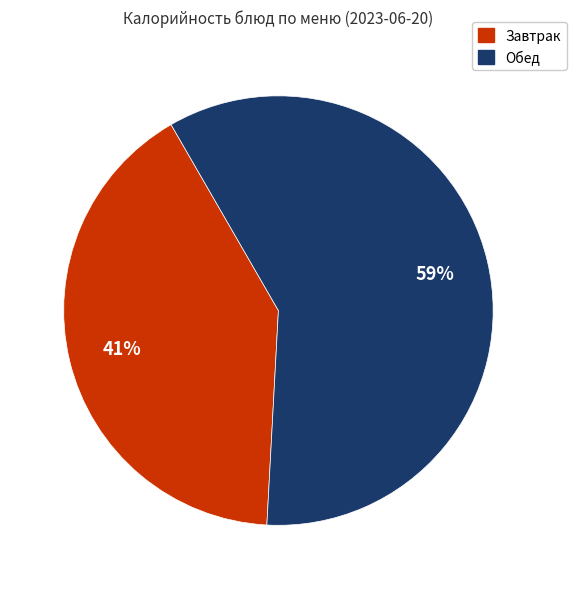

To the nearest percent, what is the average slice percentage?

50%